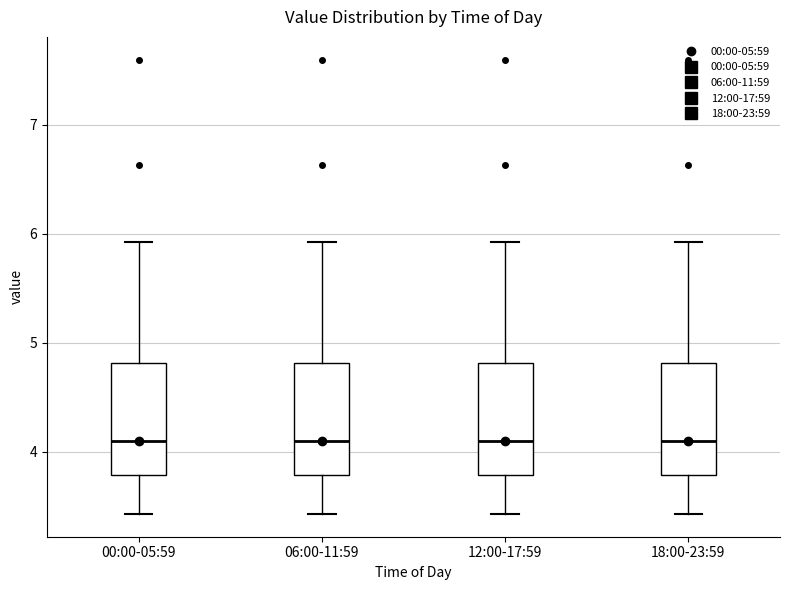

Reading left to right, transcribe this box plot: for each box, give where its median line is, the range the box spans, and where its two whiskers end, as read against the y-axis. The values are not printed on the chart, so give them approximately, as read against the axis.

00:00-05:59: median 4.1, box 3.8 to 4.8, whiskers 3.4 to 5.9
06:00-11:59: median 4.1, box 3.8 to 4.8, whiskers 3.4 to 5.9
12:00-17:59: median 4.1, box 3.8 to 4.8, whiskers 3.4 to 5.9
18:00-23:59: median 4.1, box 3.8 to 4.8, whiskers 3.4 to 5.9